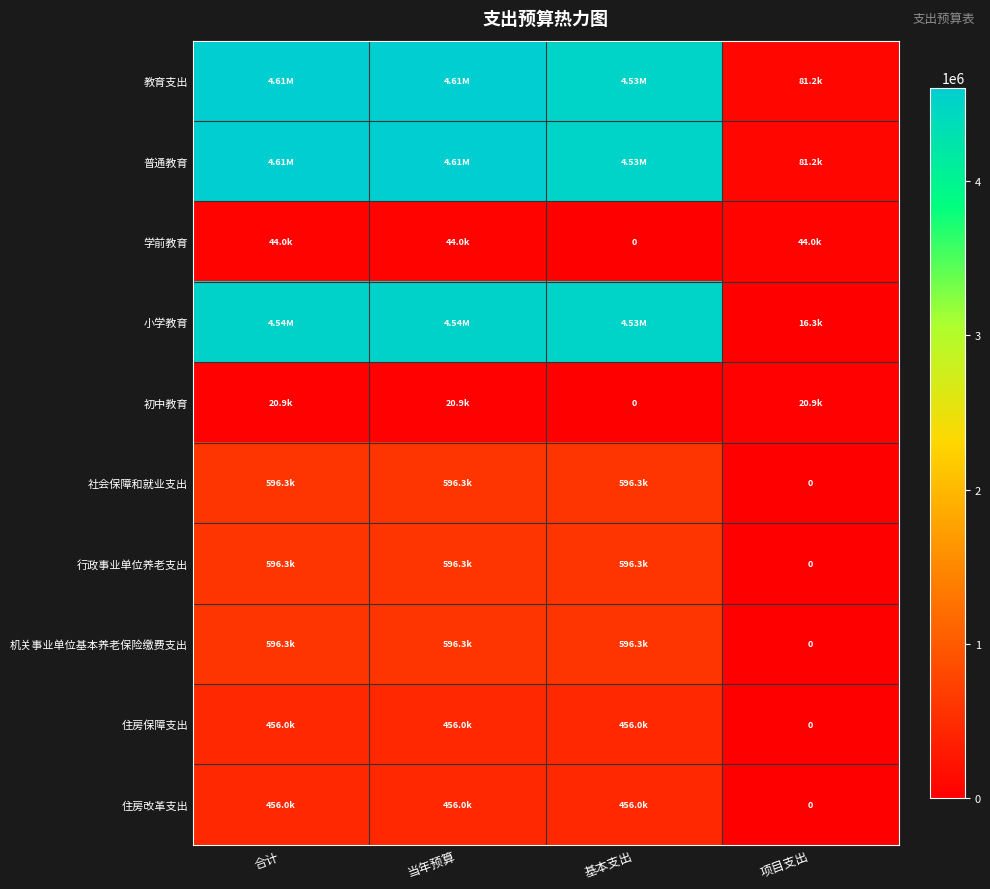

At which label is 住房改革支出 closest to 228001?

项目支出